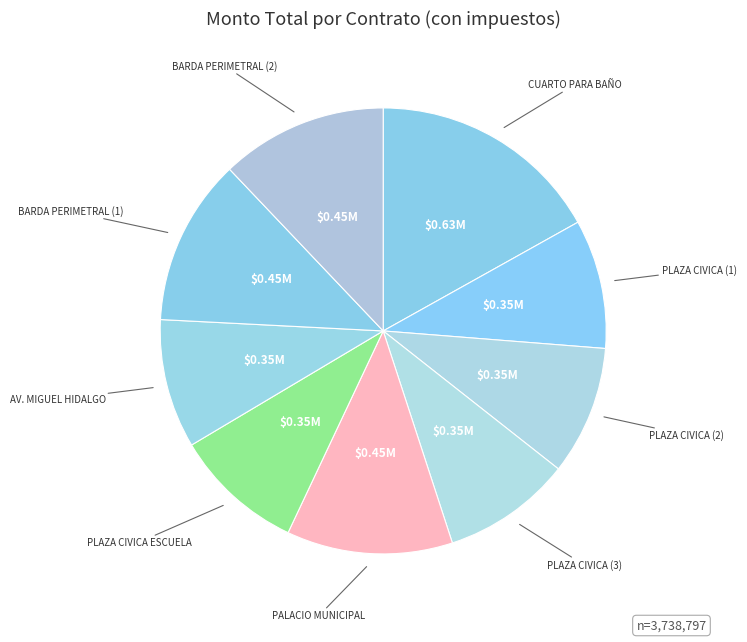

Count the number of slices in the pie.

9